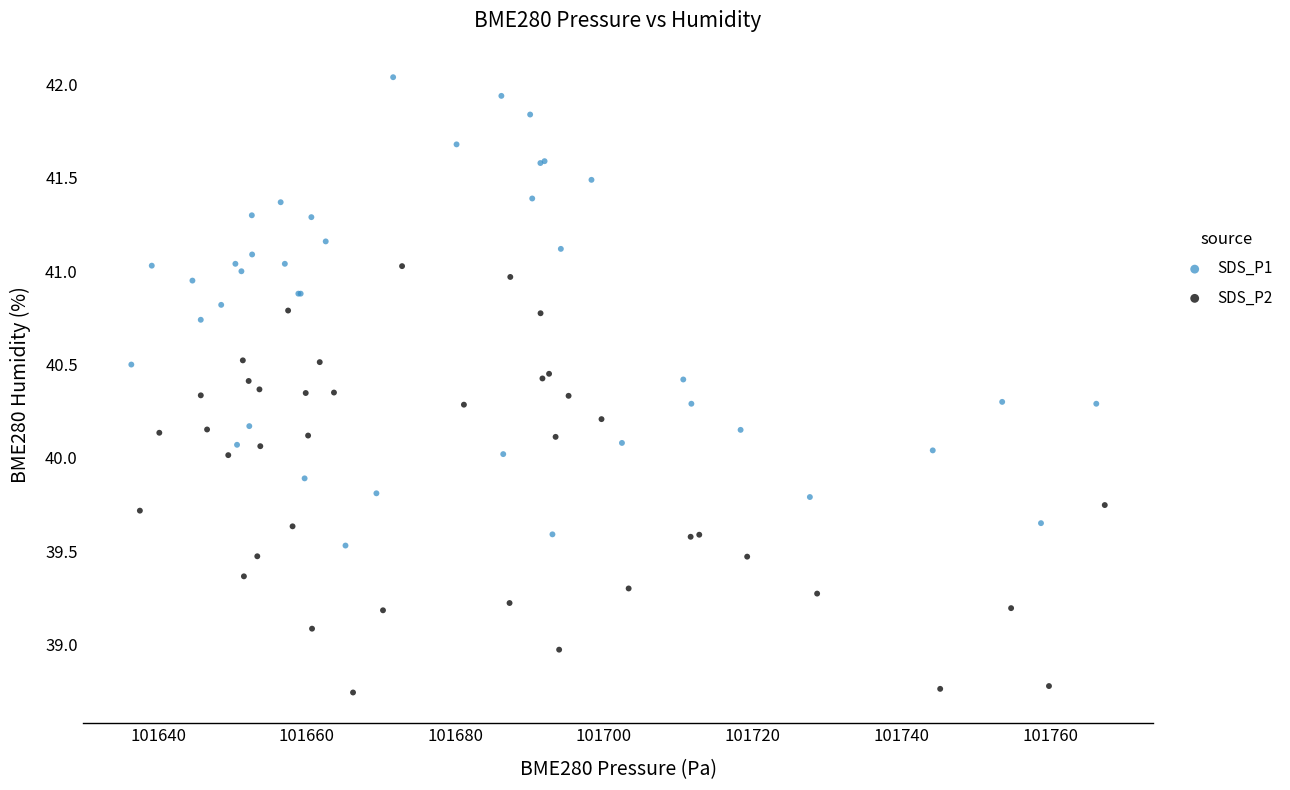

Which series contains the highest Y value?

SDS_P1